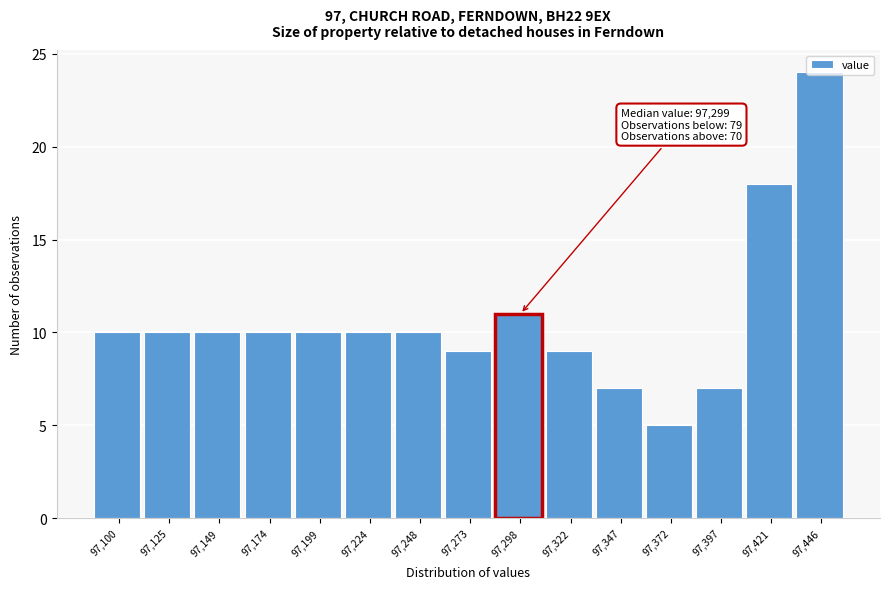

What is the value of the 2nd bar from the left?

10